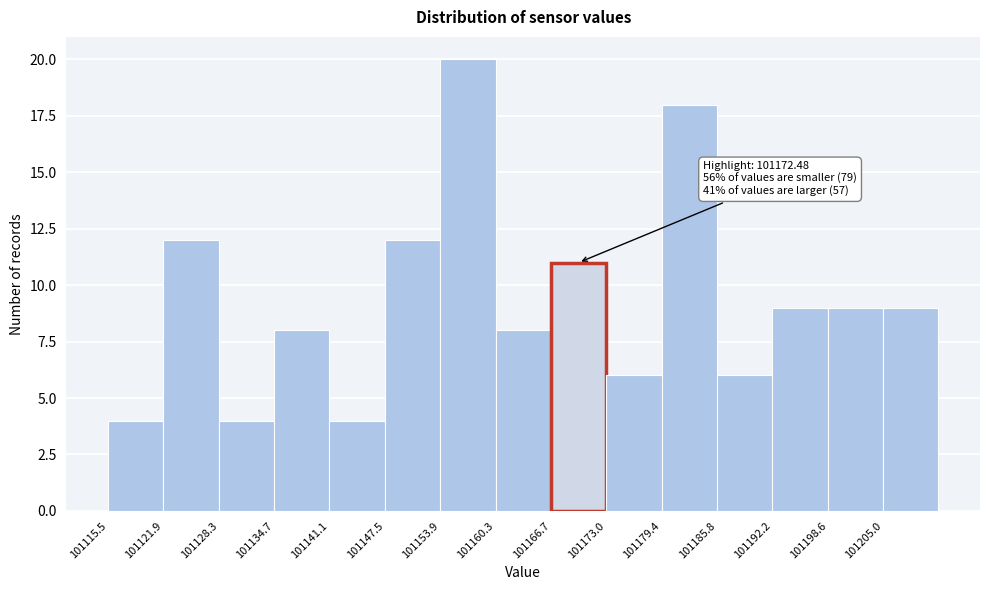

Which range on the x-axis has the tallest bar?

101154 to 101160